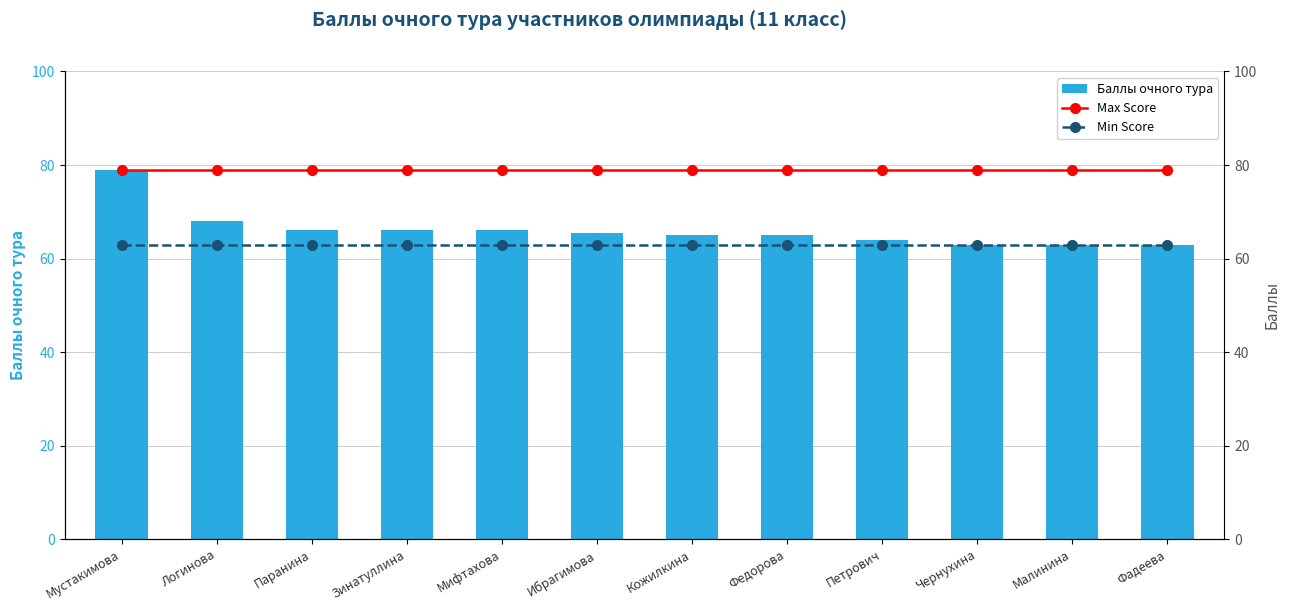

Is the value of Min Score at Фадеева greater than the value of Max Score at Логинова?

No